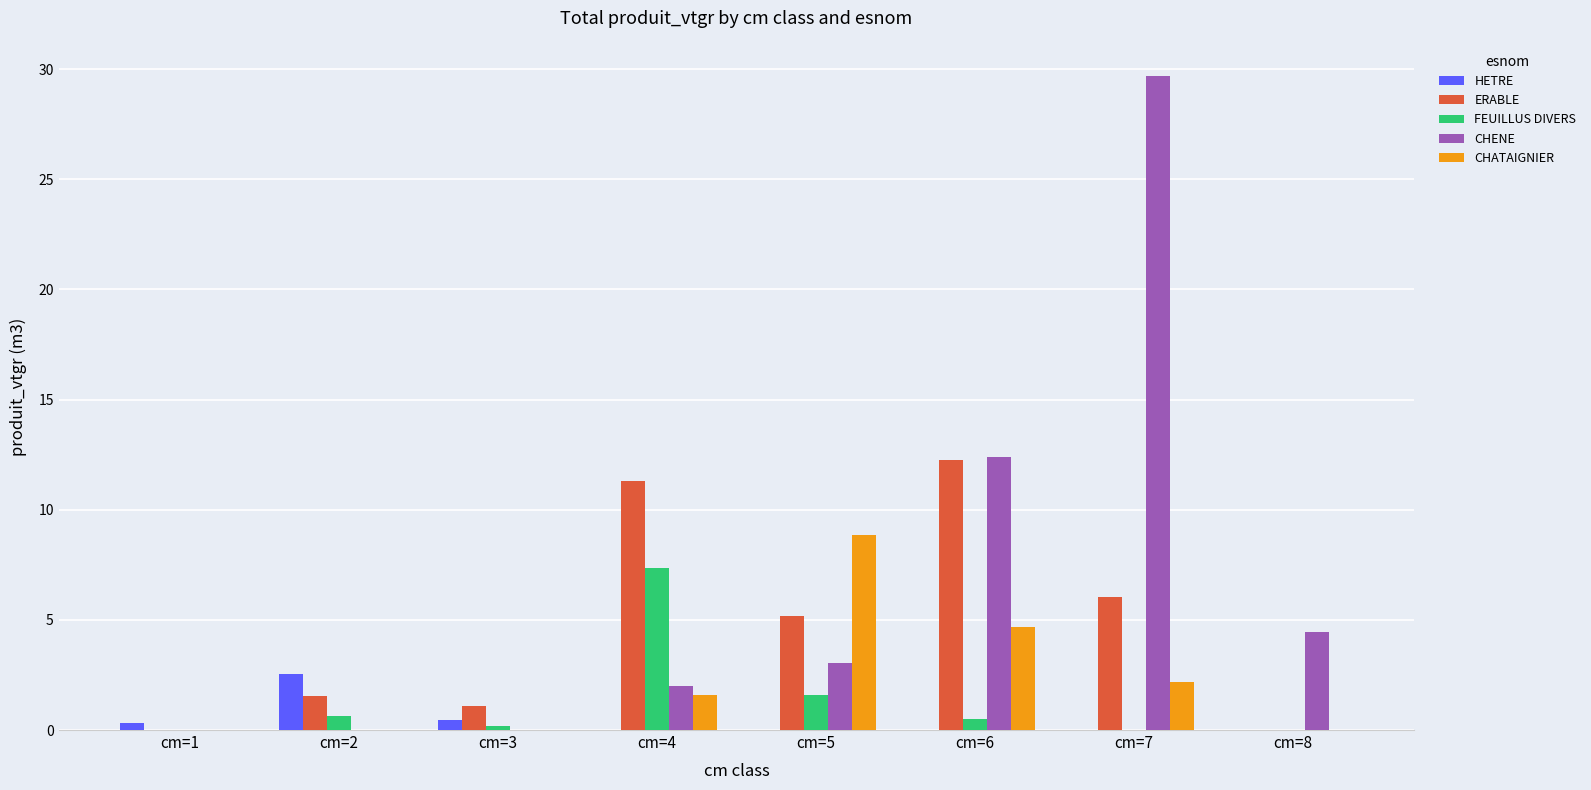

Reading right to left, list all the values displayed in this chart.

HETRE: 0.0	0.0	0.0	0.0	0.0	0.4	2.5	0.3
ERABLE: 0.0	6.0	12.3	5.2	11.3	1.1	1.5	0.0
FEUILLUS DIVERS: 0.0	0.0	0.5	1.6	7.3	0.2	0.6	0.0
CHENE: 4.5	29.7	12.4	3.0	2.0	0.0	0.0	0.0
CHATAIGNIER: 0.0	2.2	4.7	8.8	1.6	0.0	0.0	0.0